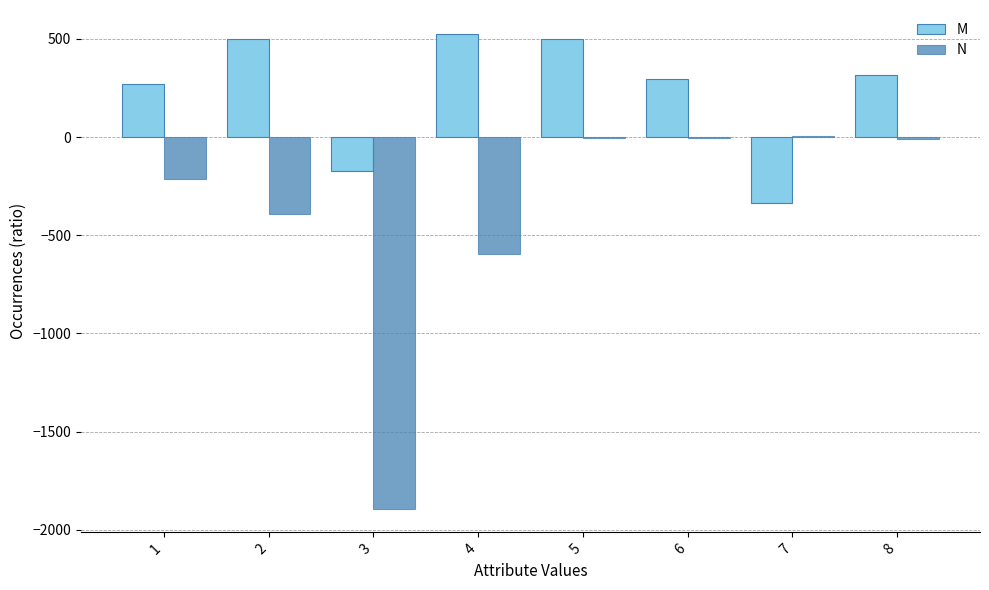

Is it true that M equals 500.0 at 2?

True